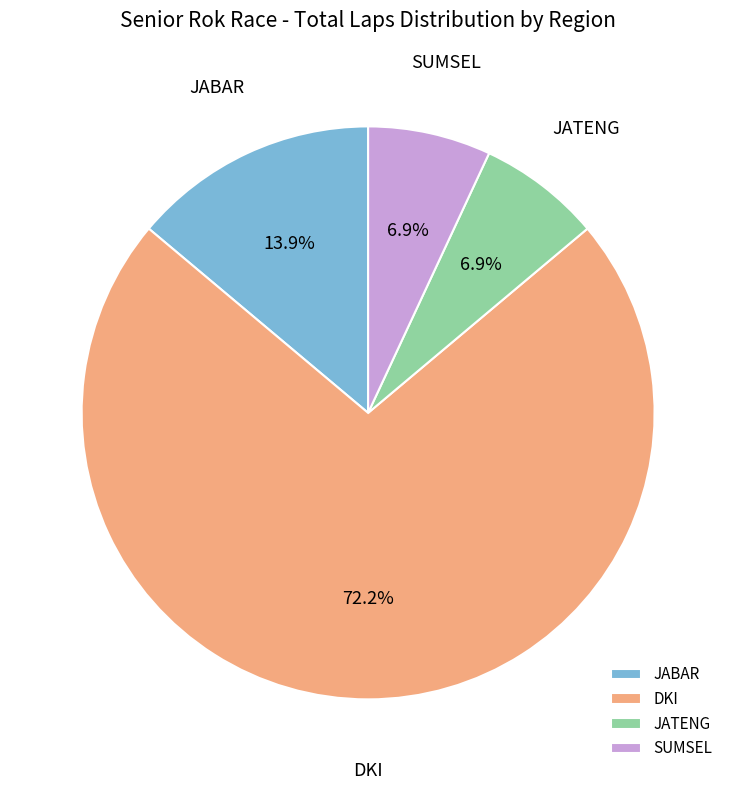

How much of the chart is everything except JABAR?

86.1%